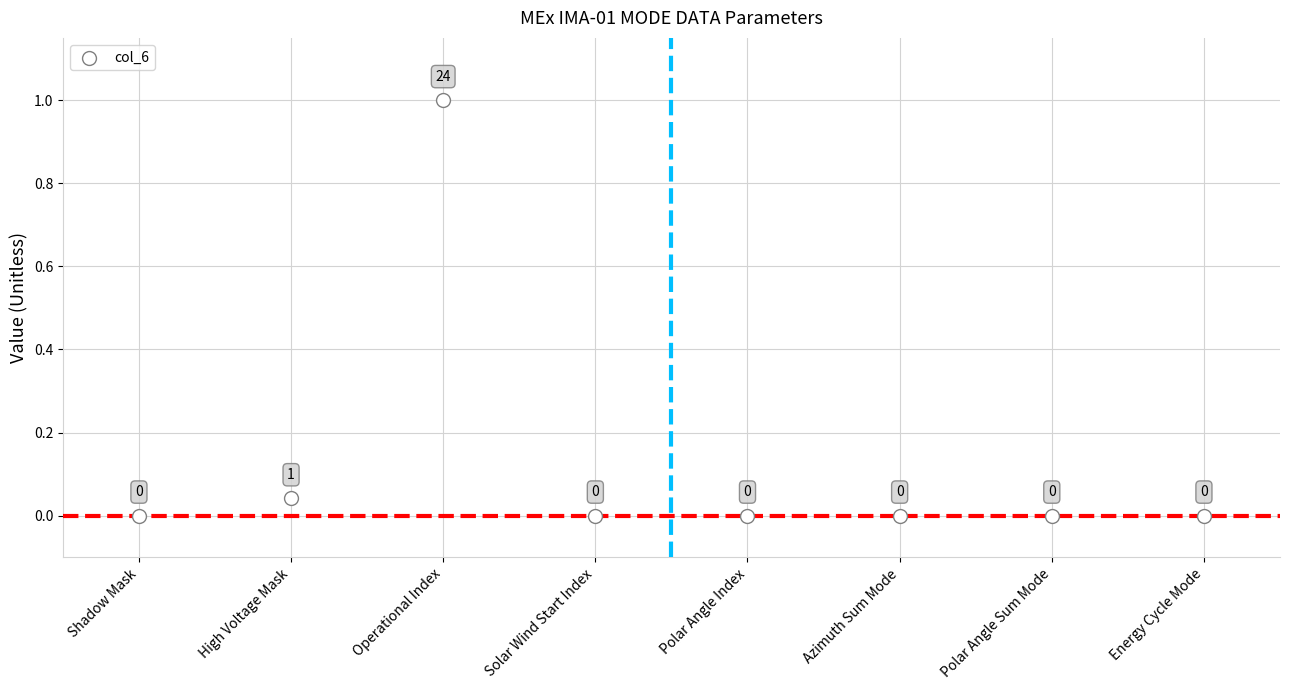

What is the range of Y values (max minus min)?

1.0